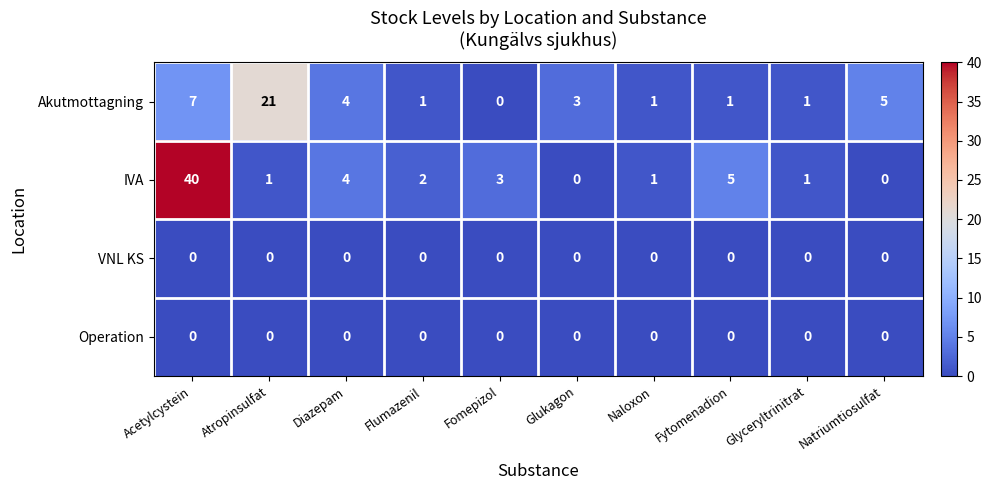

What is the difference between the maximum and minimum values in the IVA series?

40